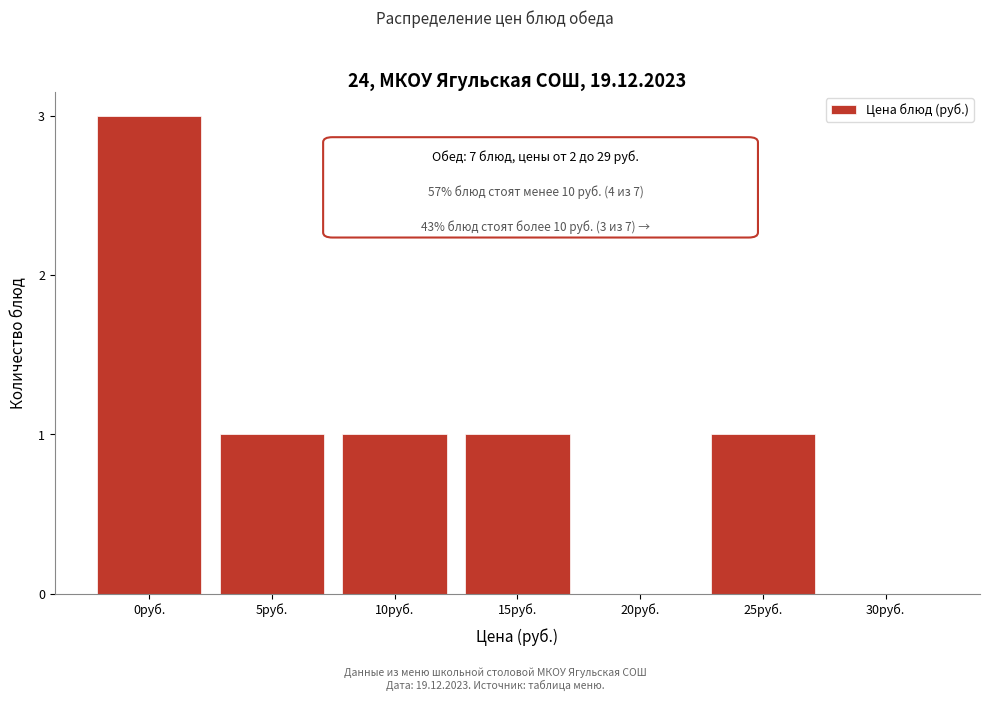

Reading right to left, transcribe all the data shown in this chart.

30руб.=0	25руб.=1	20руб.=0	15руб.=1	10руб.=1	5руб.=1	0руб.=3